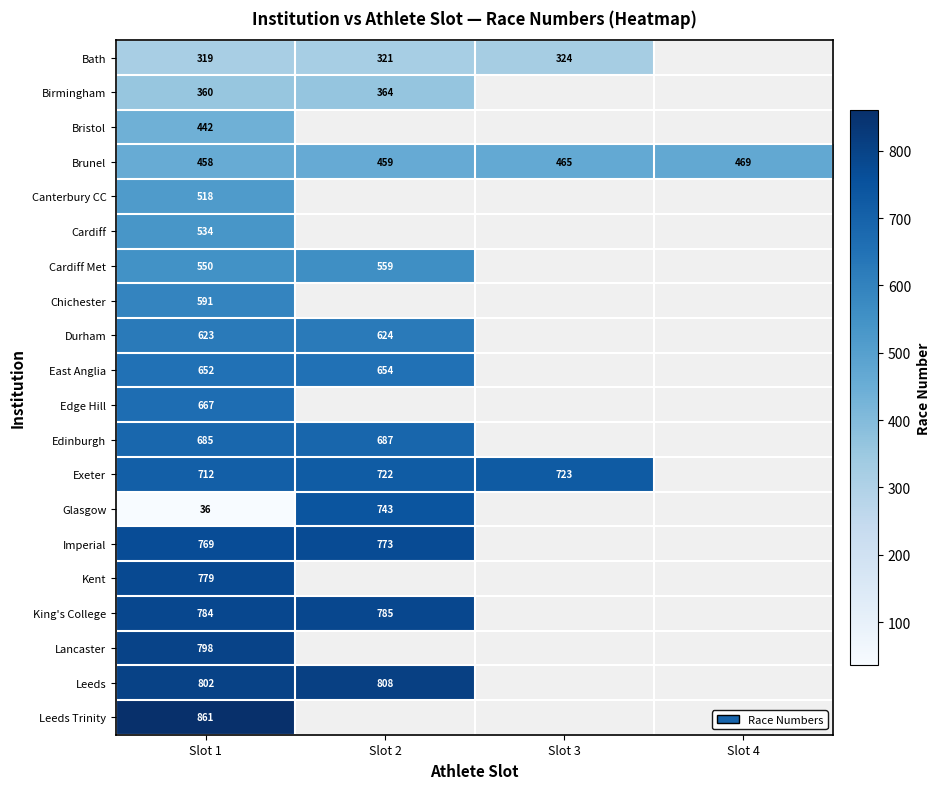

At which category is the sum across all series the highest?

Slot 1